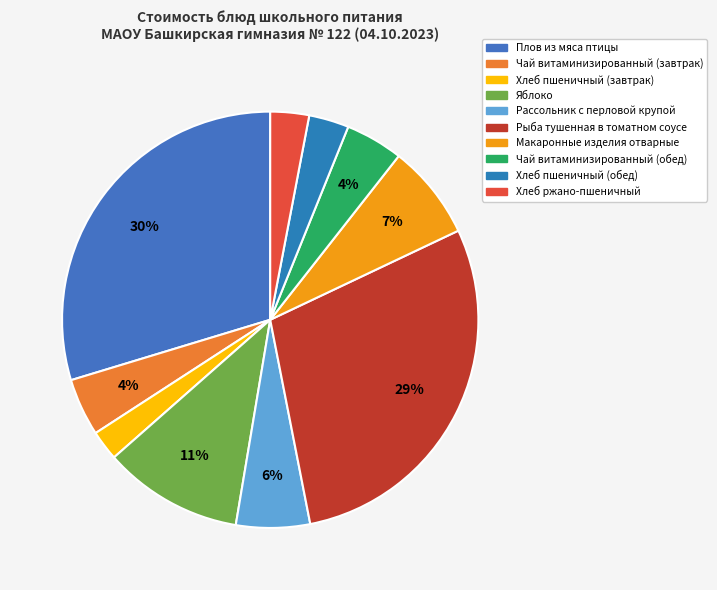

True or false: Хлеб пшеничный (завтрак) accounts for 2% of the total.

True